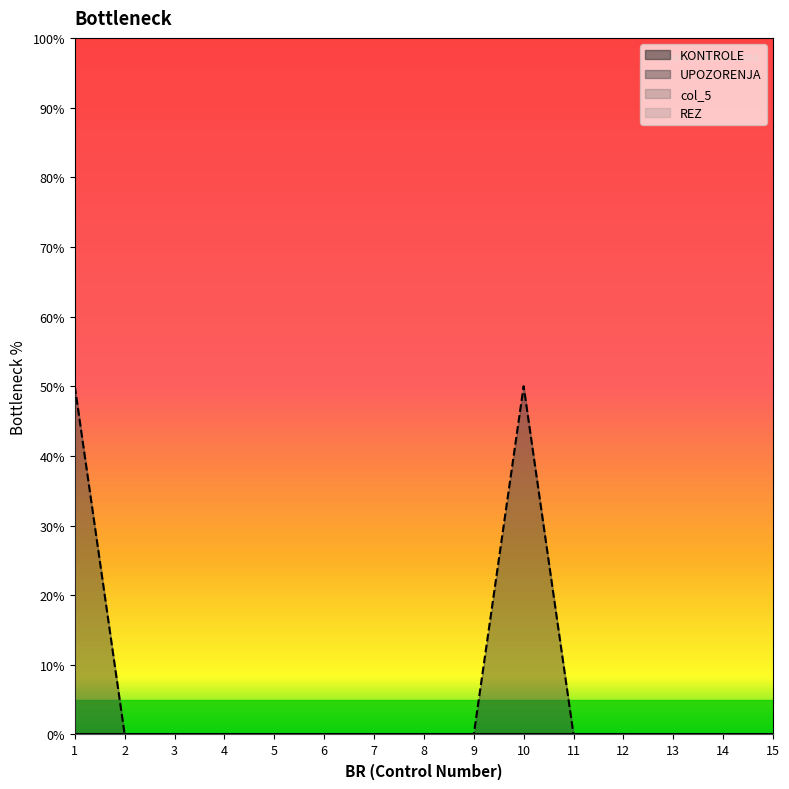

Which series has the largest total across all categories?

UPOZORENJA